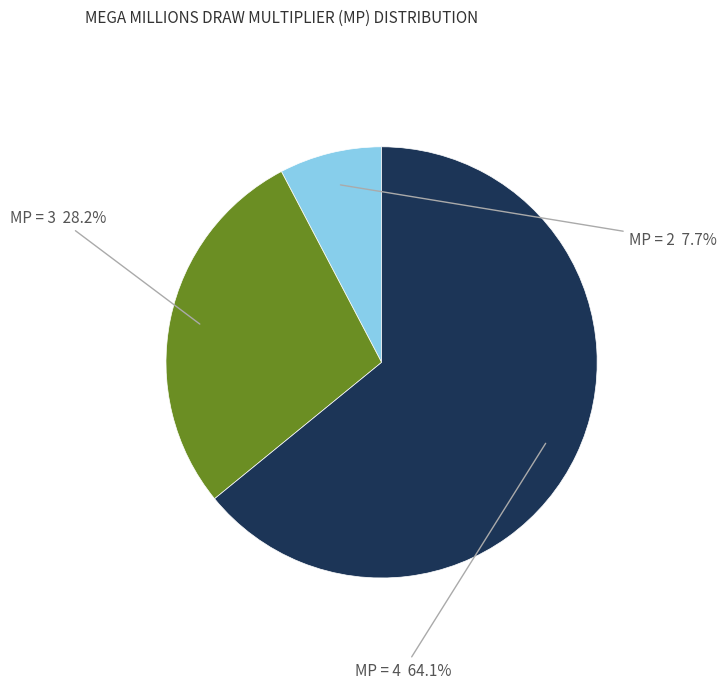

Do MP = 2 and MP = 3 together represent more than half of the pie?

No